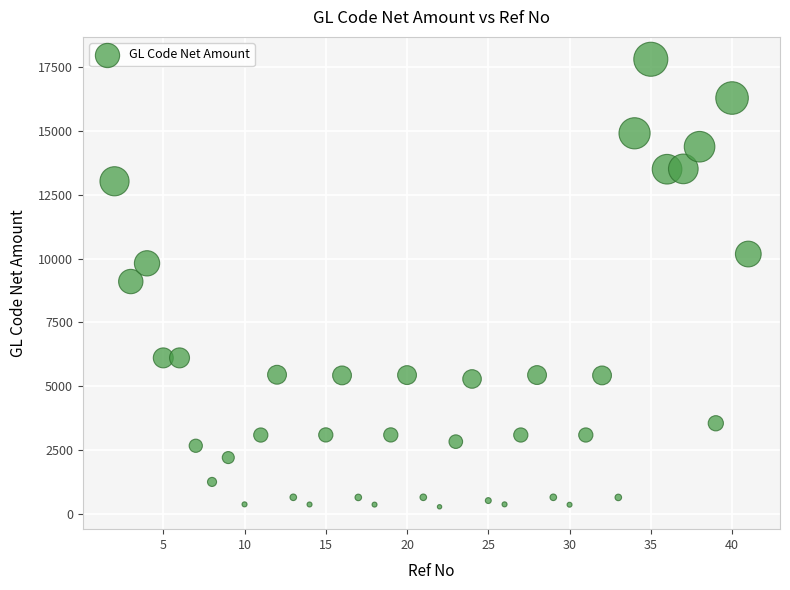

What is the range of X values (max minus min)?

39.0